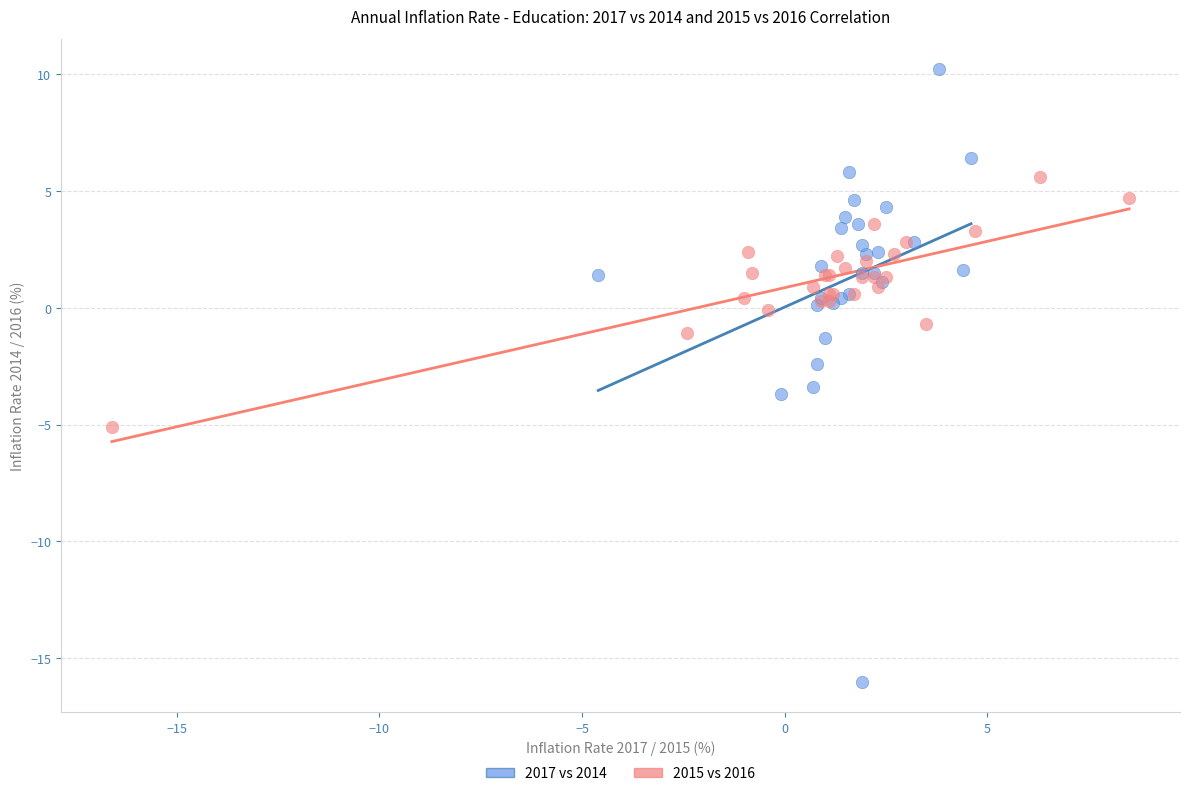

Which series reaches the maximum Y coordinate?

2017 vs 2014